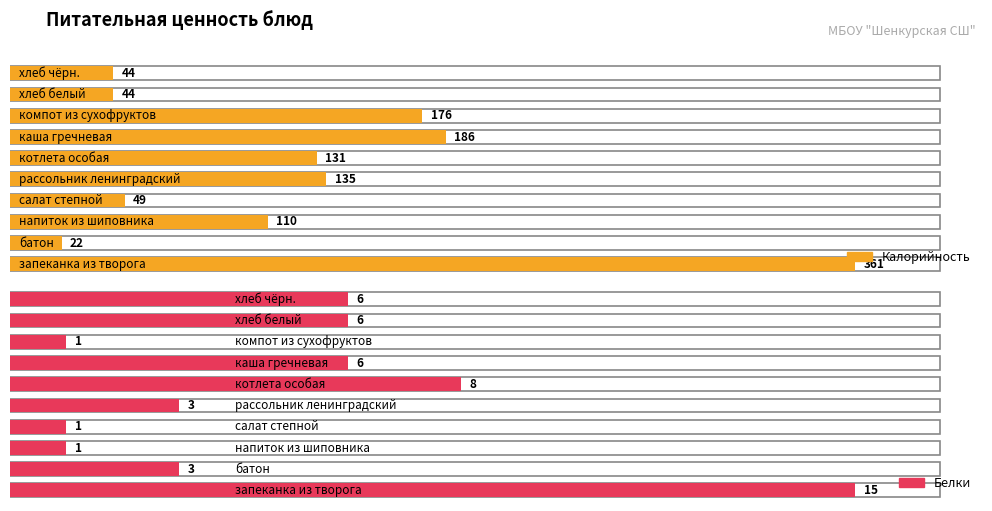

What is the total value across all series at рассольник ленинградский?

138